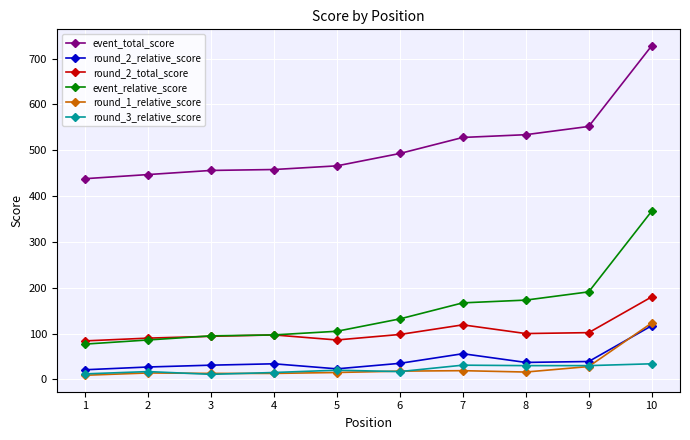

What is the maximum value for event_relative_score?

367